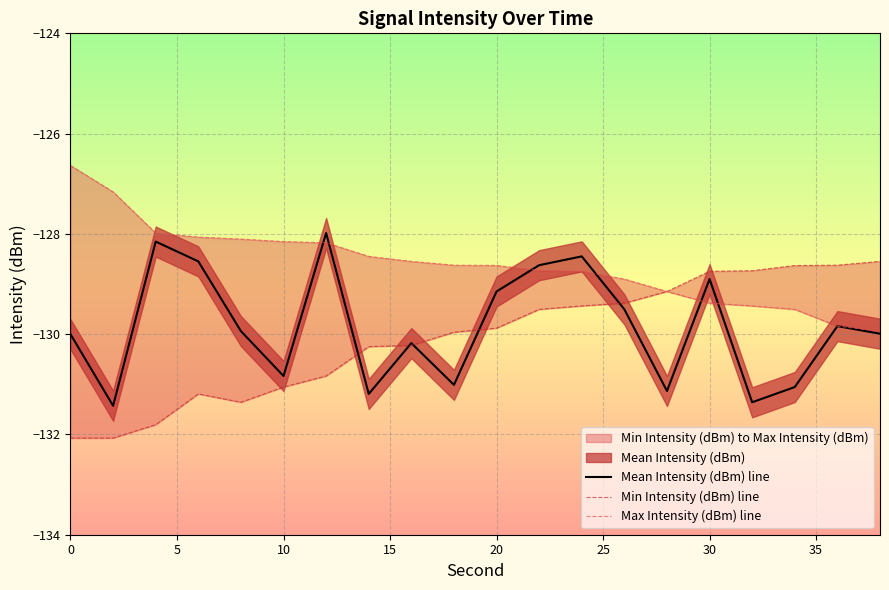

What is the highest value of the Mean Intensity (dBm) line series?

-128.0